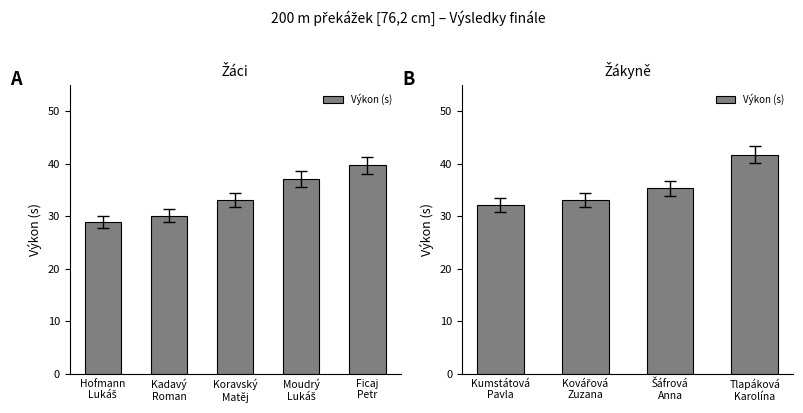

What position from the left is Šáfrová Anna?

3